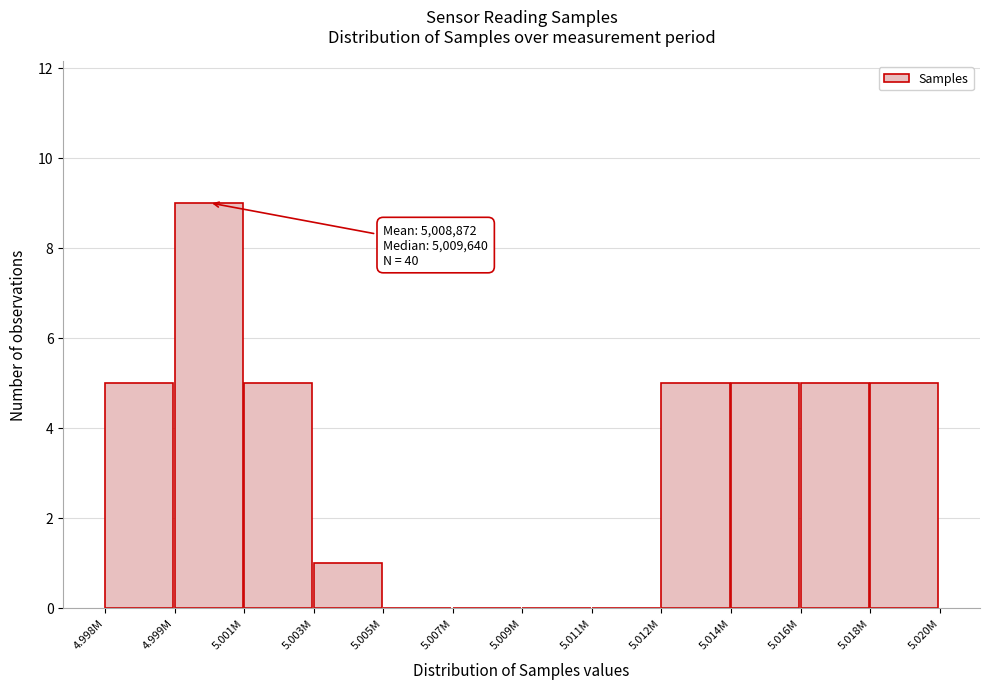

Reading right to left, extract all data points from this chart.

5.018M=5	5.016M=5	5.014M=5	5.012M=5	5.011M=0	5.009M=0	5.007M=0	5.005M=0	5.003M=1	5.001M=5	4.999M=9	4.998M=5